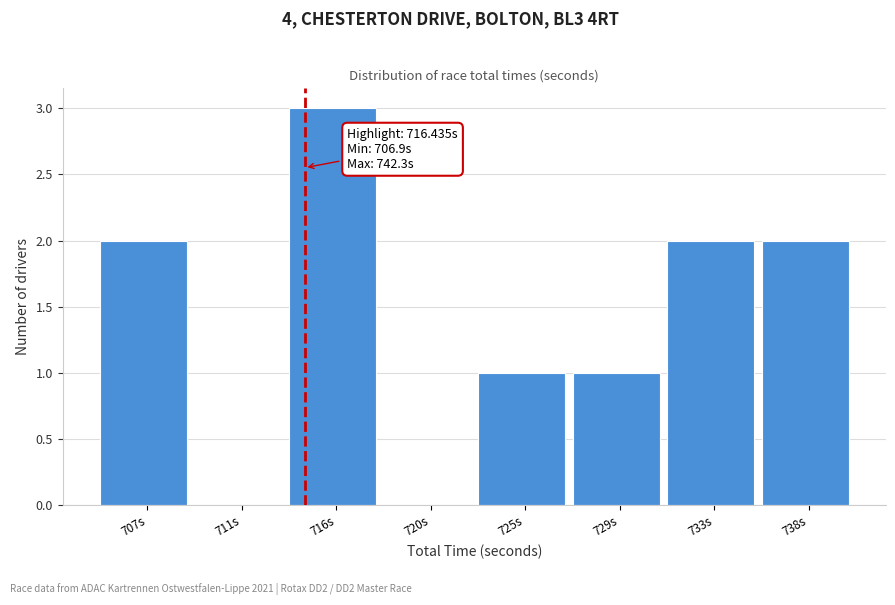

Reading left to right, extract all data points from this chart.

707s=2	711s=0	716s=3	720s=0	725s=1	729s=1	733s=2	738s=2